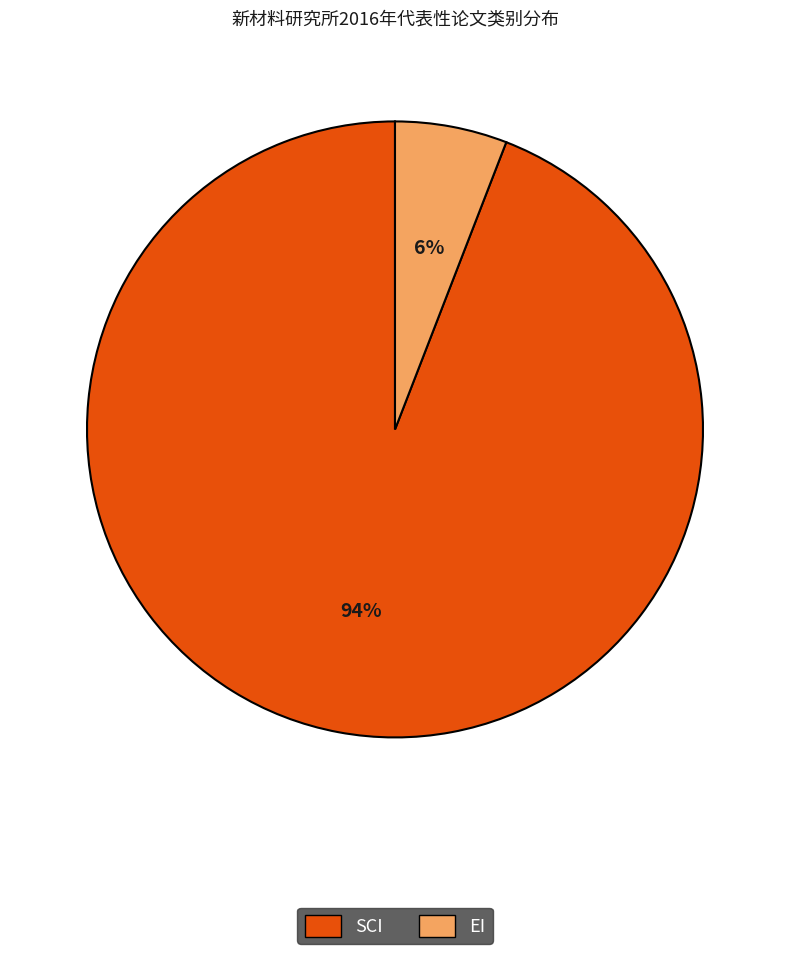

What is the majority slice?

SCI